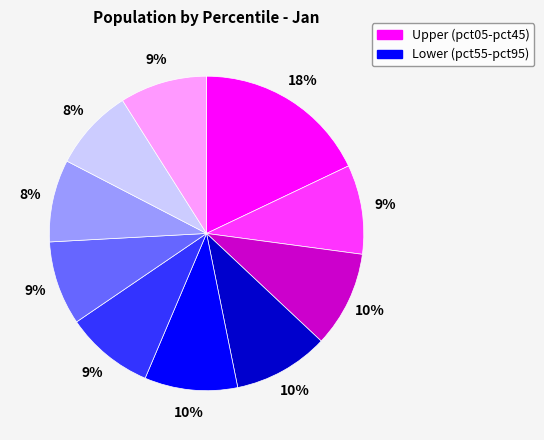

How many segments does this pie chart have?

10